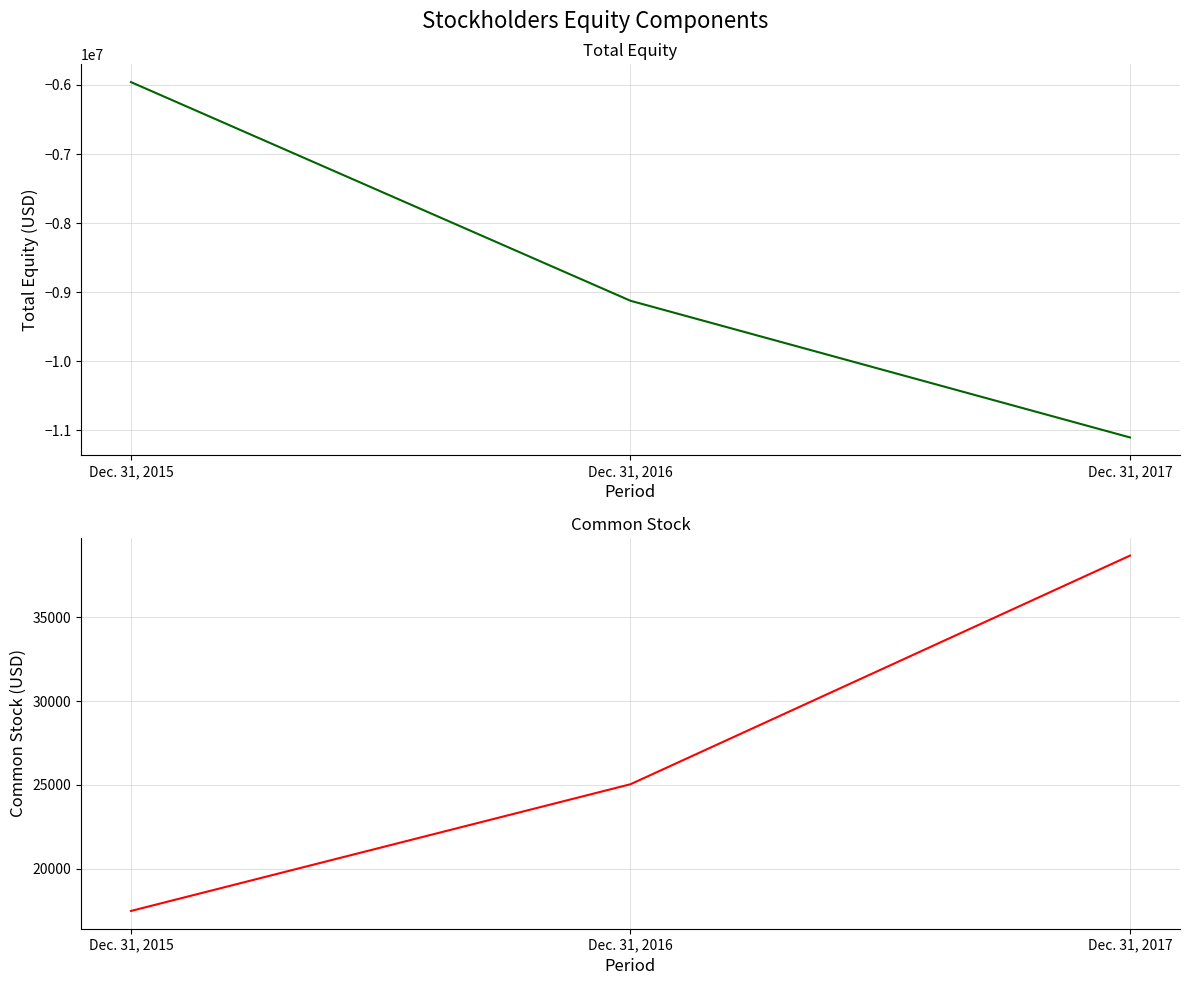

List the labels in order of Total value, largest first.

Dec. 31, 2015, Dec. 31, 2016, Dec. 31, 2017